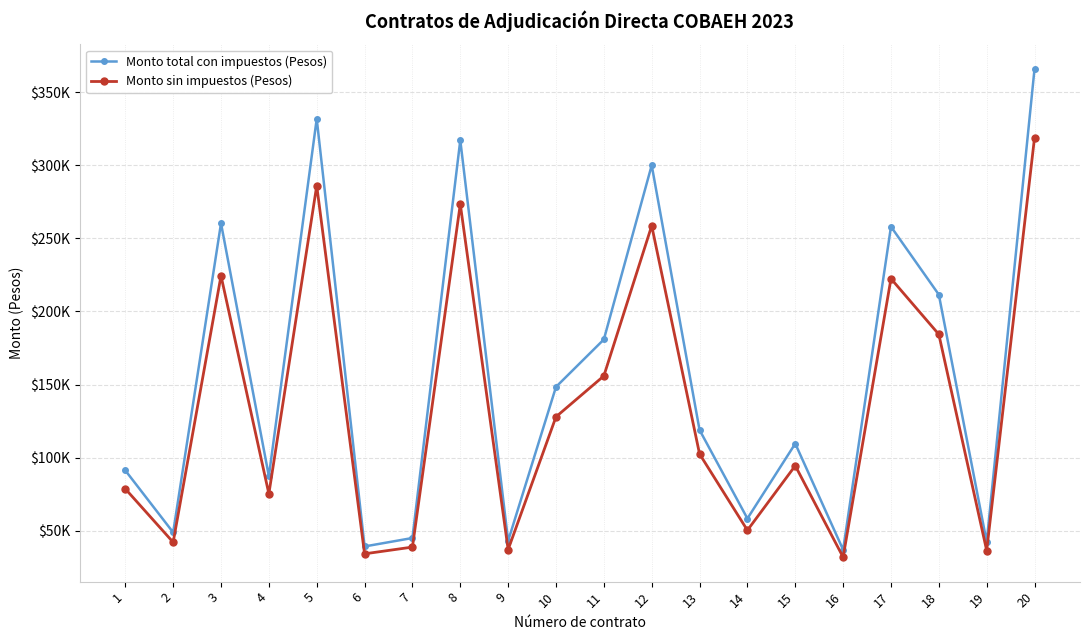

What is the smallest value displayed?

31861.6